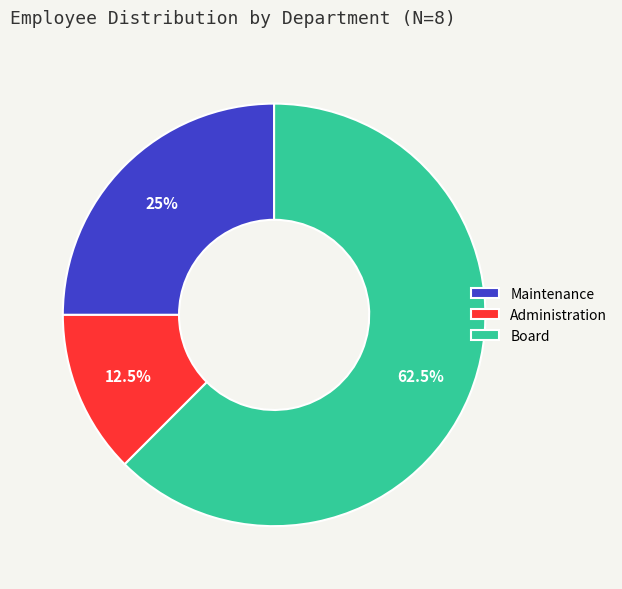

What is the largest slice in the pie chart?

Board